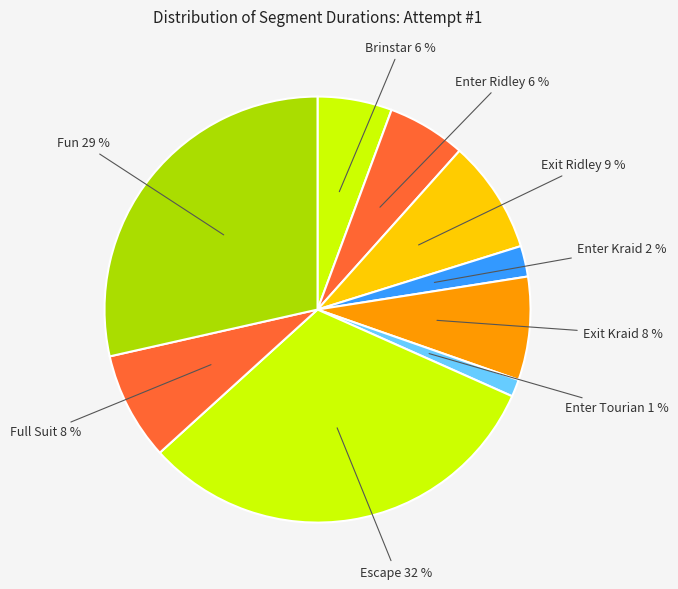

To the nearest percent, what is the combined percentage of Enter Ridley and Escape?

38%